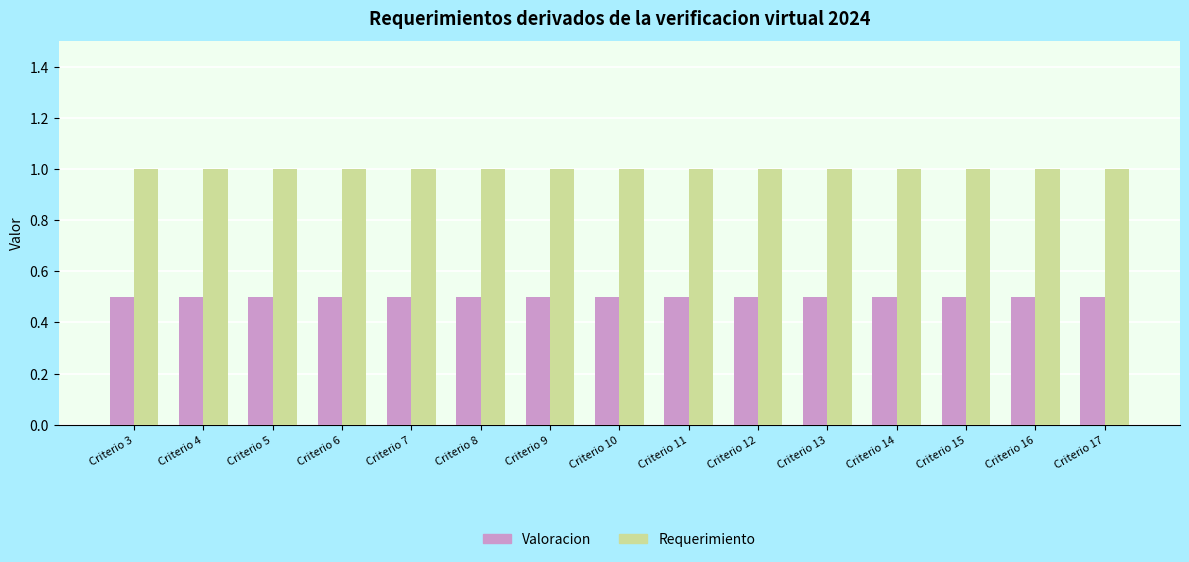

Reading left to right, extract all data points from this chart.

Valoracion: Criterio 3=0.5	Criterio 4=0.5	Criterio 5=0.5	Criterio 6=0.5	Criterio 7=0.5	Criterio 8=0.5	Criterio 9=0.5	Criterio 10=0.5	Criterio 11=0.5	Criterio 12=0.5	Criterio 13=0.5	Criterio 14=0.5	Criterio 15=0.5	Criterio 16=0.5	Criterio 17=0.5
Requerimiento: Criterio 3=1.0	Criterio 4=1.0	Criterio 5=1.0	Criterio 6=1.0	Criterio 7=1.0	Criterio 8=1.0	Criterio 9=1.0	Criterio 10=1.0	Criterio 11=1.0	Criterio 12=1.0	Criterio 13=1.0	Criterio 14=1.0	Criterio 15=1.0	Criterio 16=1.0	Criterio 17=1.0